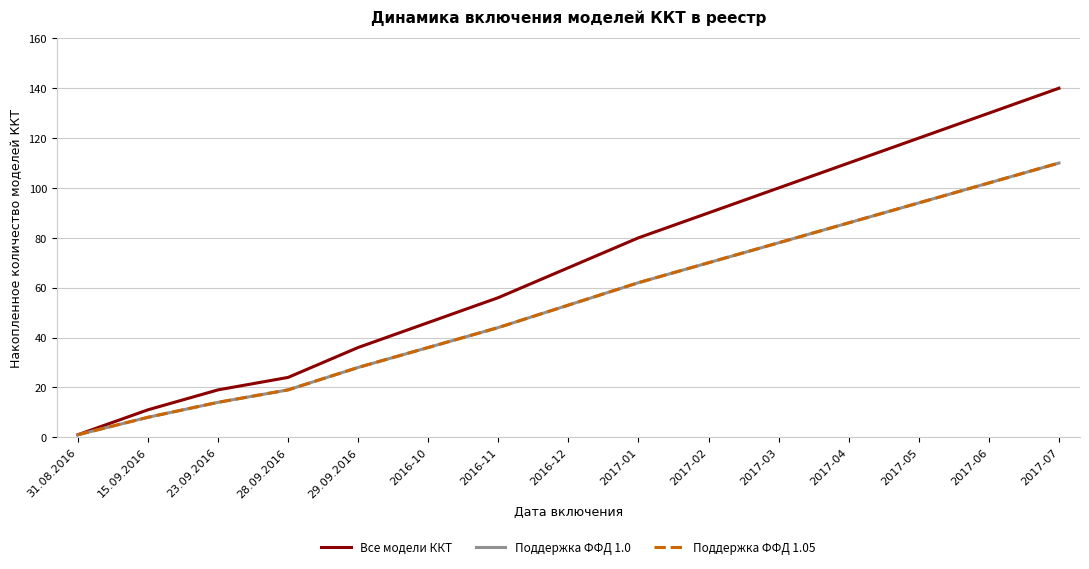

Is the value of Поддержка ФФД 1.05 at 15.09.2016 greater than the value of Все модели ККТ at 2017-04?

No